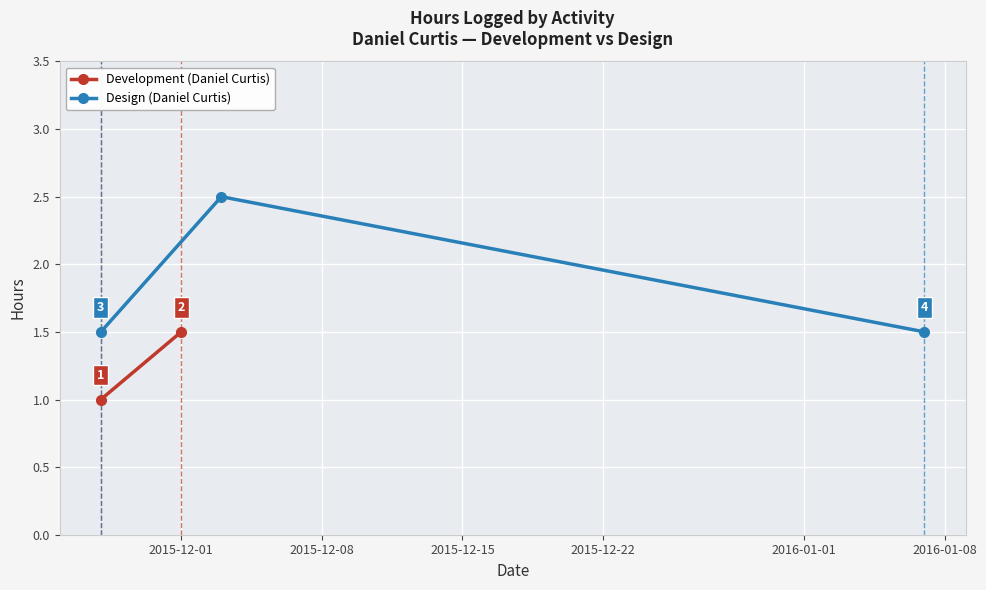

What is the minimum value for Design (Daniel Curtis)?

1.5